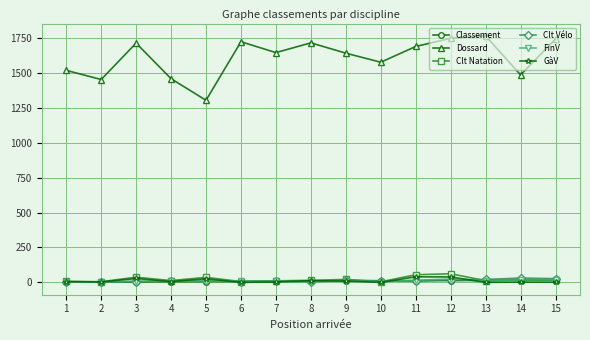

True or false: FinV has a value of 7 at 4.

True